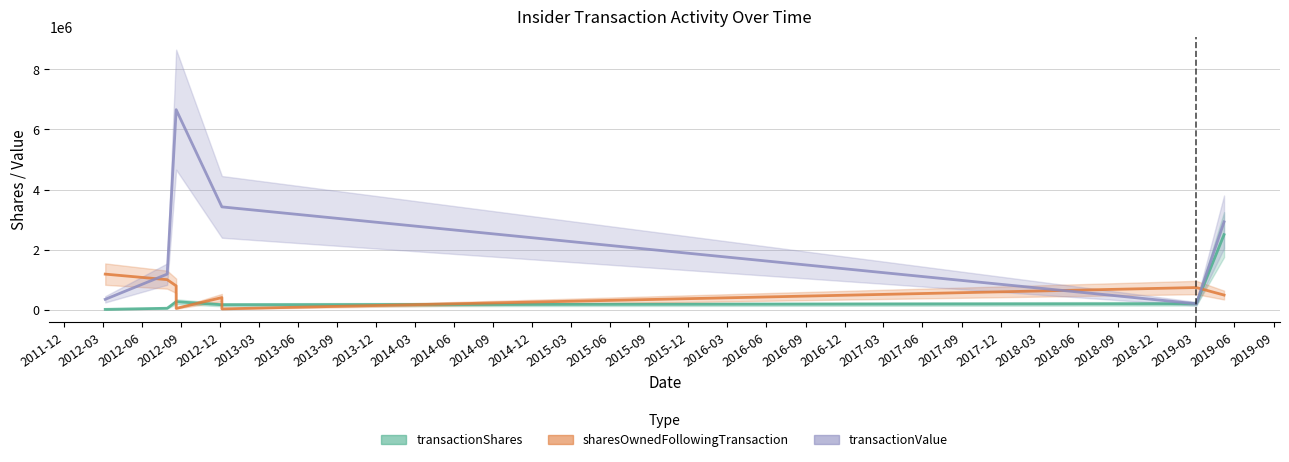

Which series ends up on top after the final intersection of sharesOwnedFollowingTransaction and transactionValue?

transactionValue